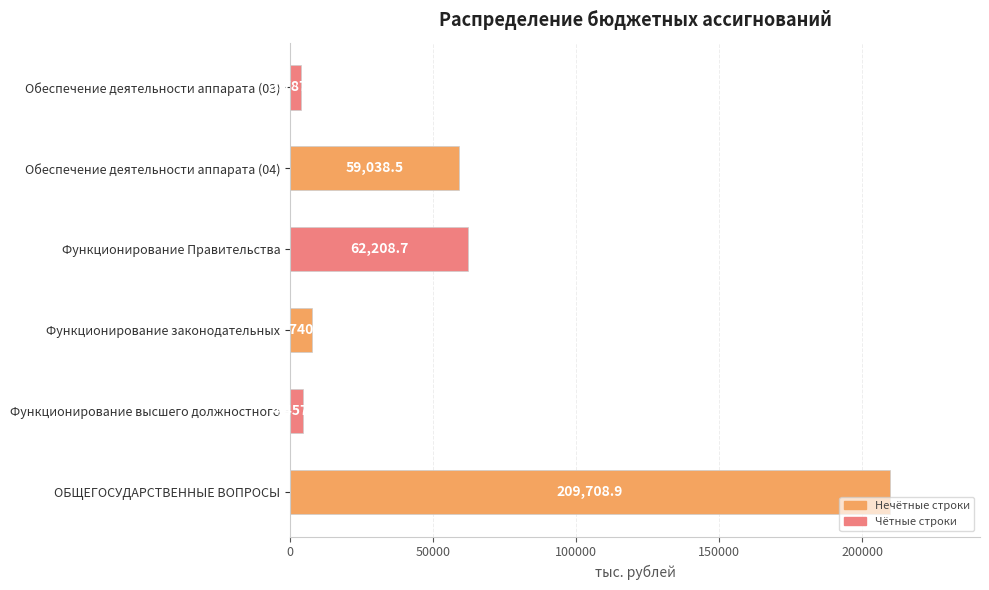

Reading top to bottom, extract all data points from this chart.

Обеспечение деятельности аппарата (03)=3787.3	Обеспечение деятельности аппарата (04)=59038.5	Функционирование Правительства=62208.7	Функционирование законодательных=7740.6	Функционирование высшего должностного=4457.7	ОБЩЕГОСУДАРСТВЕННЫЕ ВОПРОСЫ=209708.9